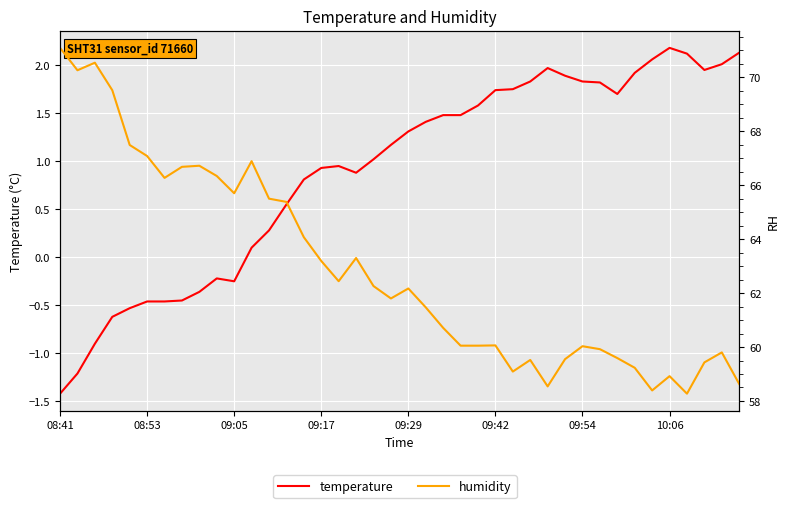

What is the difference between the highest and lowest values at 14?

63.3